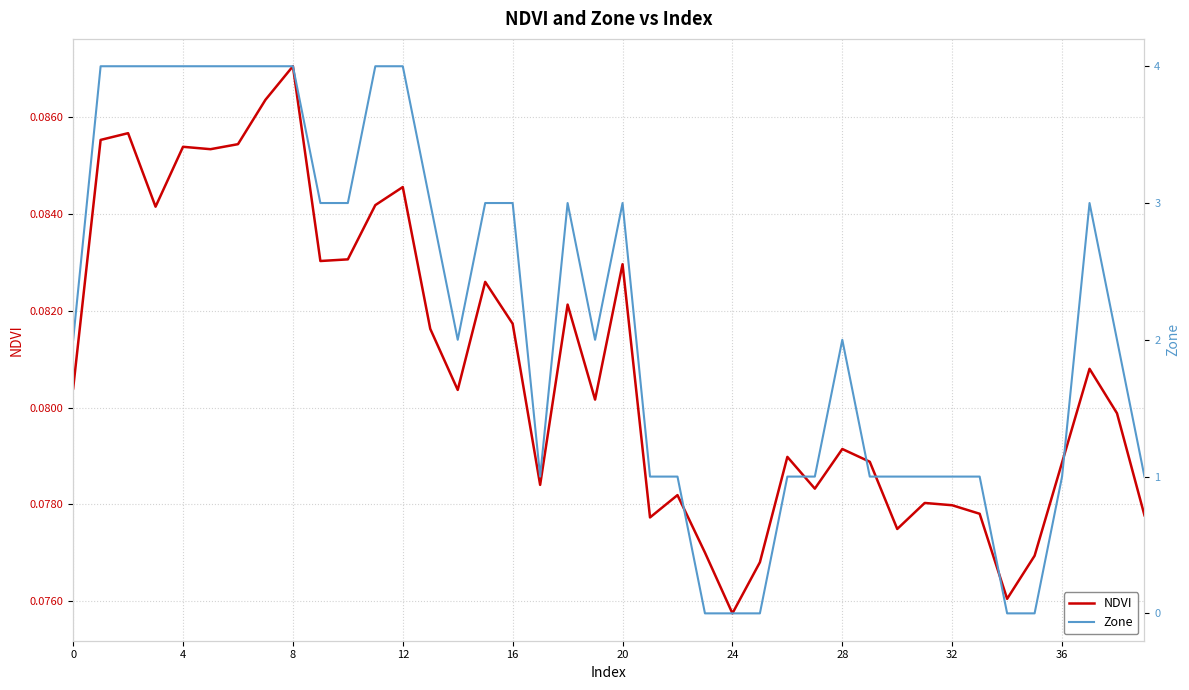

At which label does NDVI reach its peak?

8